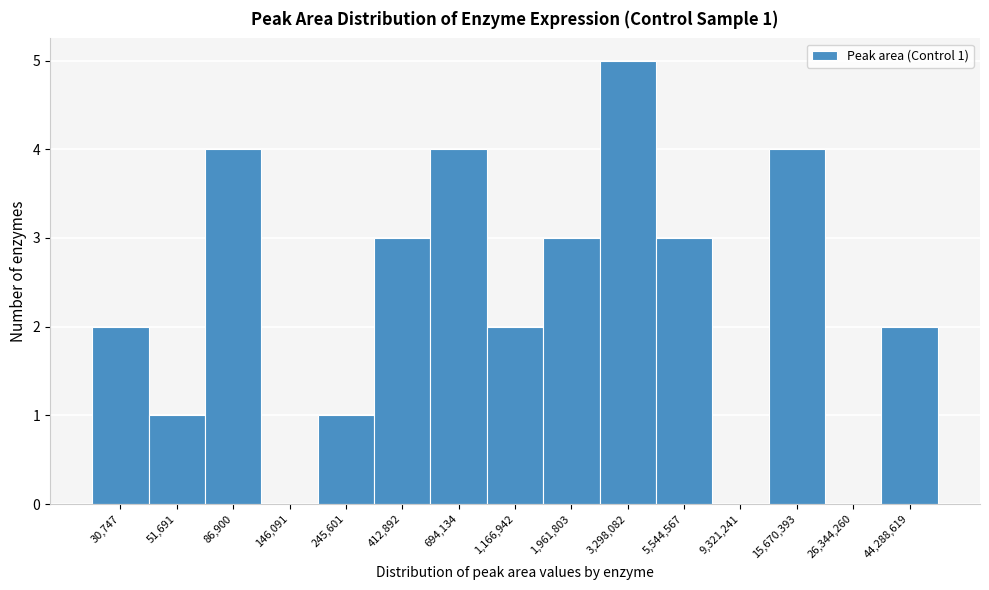

Reading right to left, what are all the values shown in this chart?

44,288,619=2	26,344,260=0	15,670,393=4	9,321,241=0	5,544,567=3	3,298,082=5	1,961,803=3	1,166,942=2	694,134=4	412,892=3	245,601=1	146,091=0	86,900=4	51,691=1	30,747=2